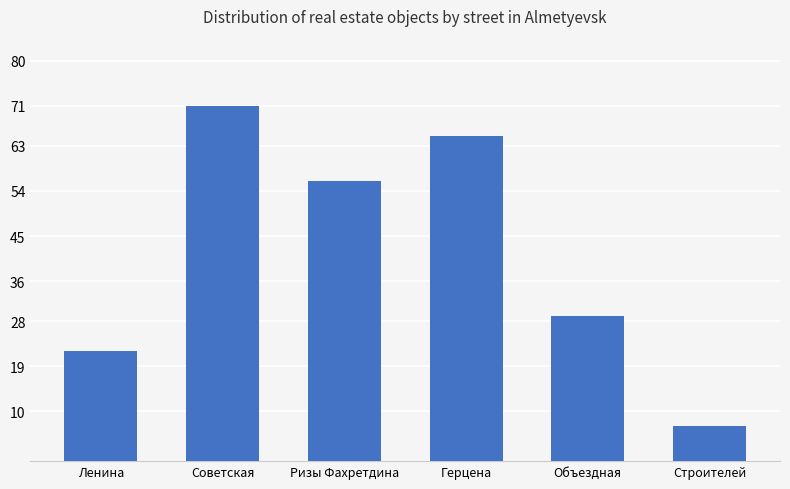

How many series are shown in this chart?

1